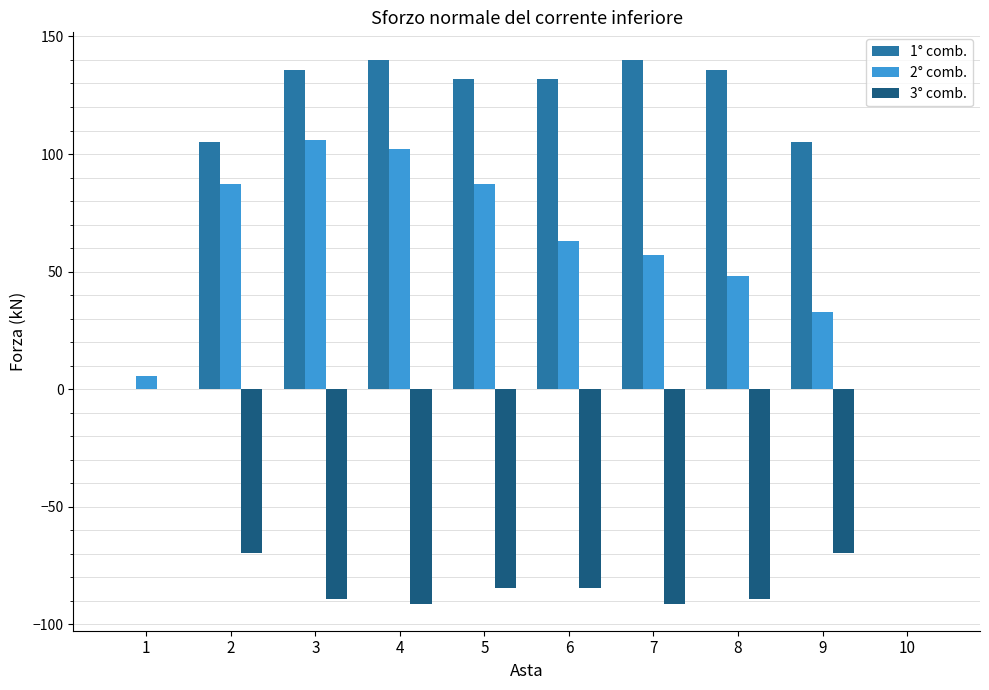

How many groups of bars are there?

10